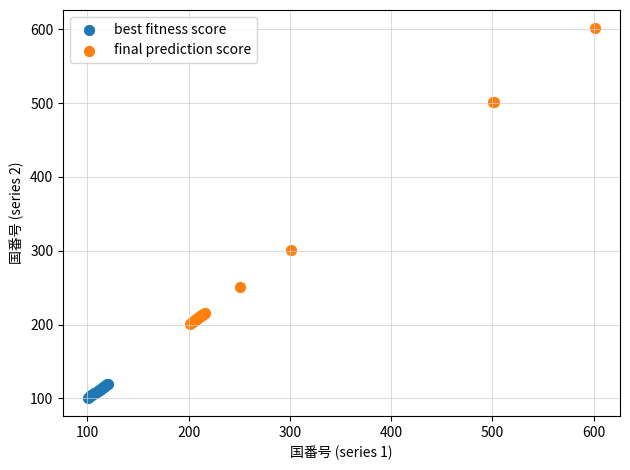

Which series reaches the maximum Y coordinate?

final prediction score